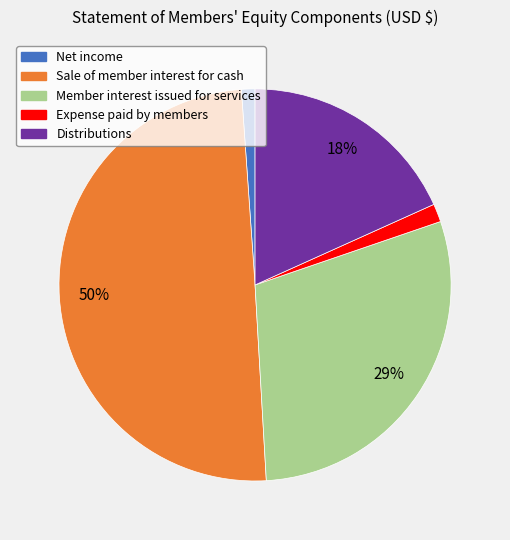

What percentage is the Distributions slice, to the nearest percent?

18%